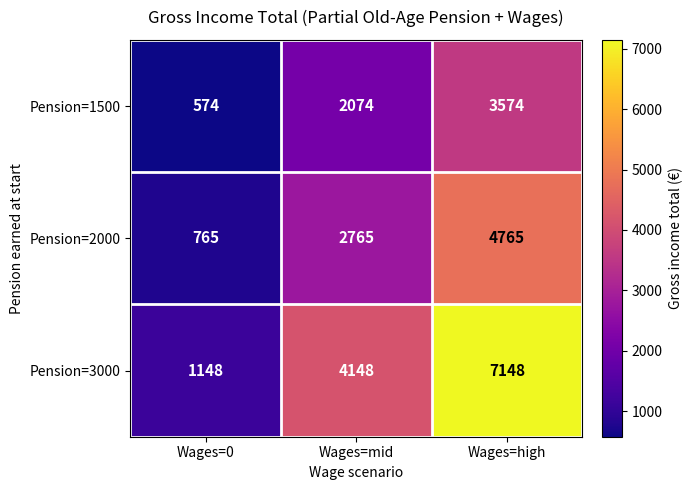

What is the spread (max minus min) of values at Wages=mid?

2074